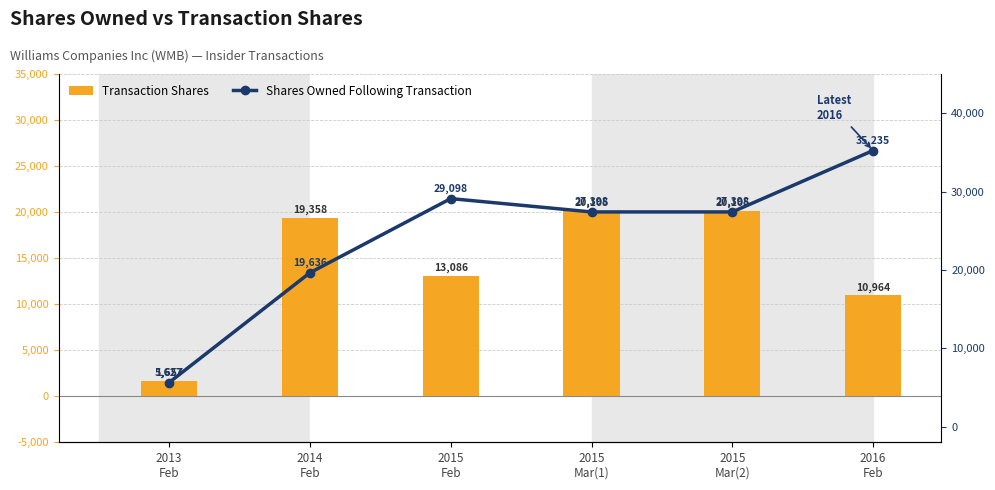

Are the bars horizontal?

No